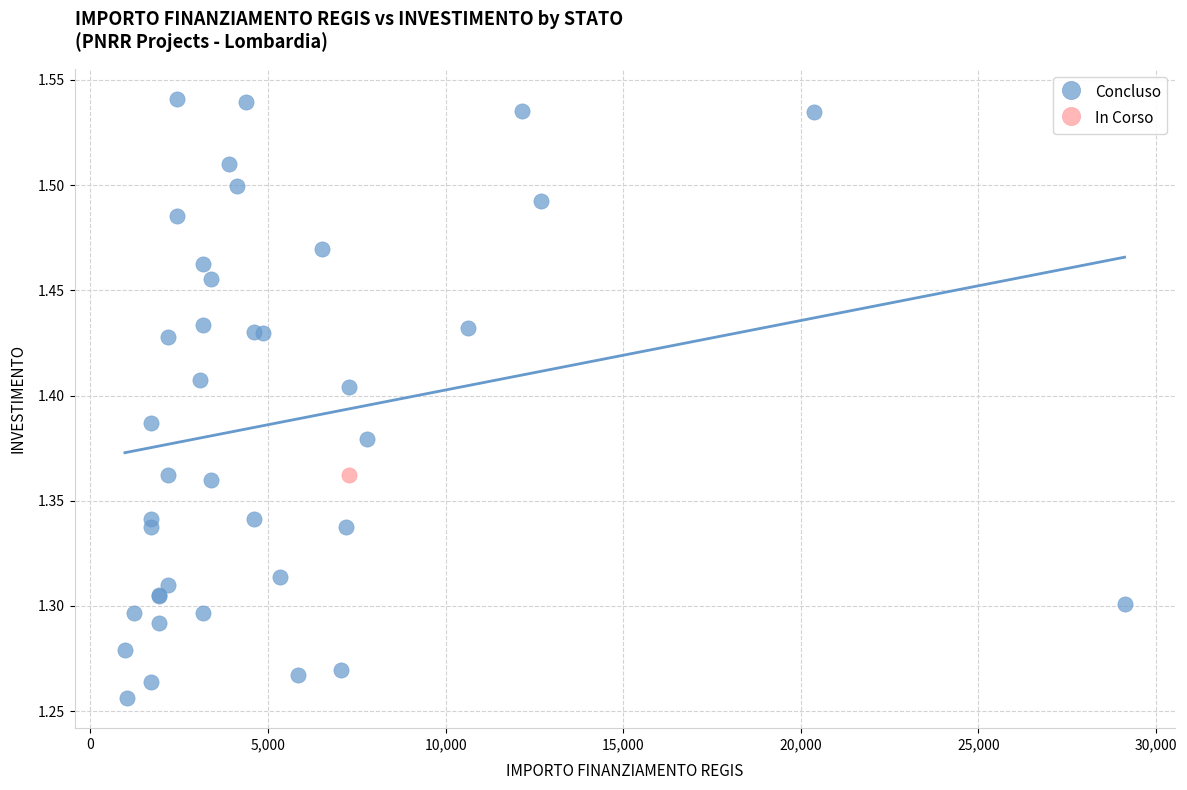

What are all the series names shown in the legend?

Concluso, In Corso